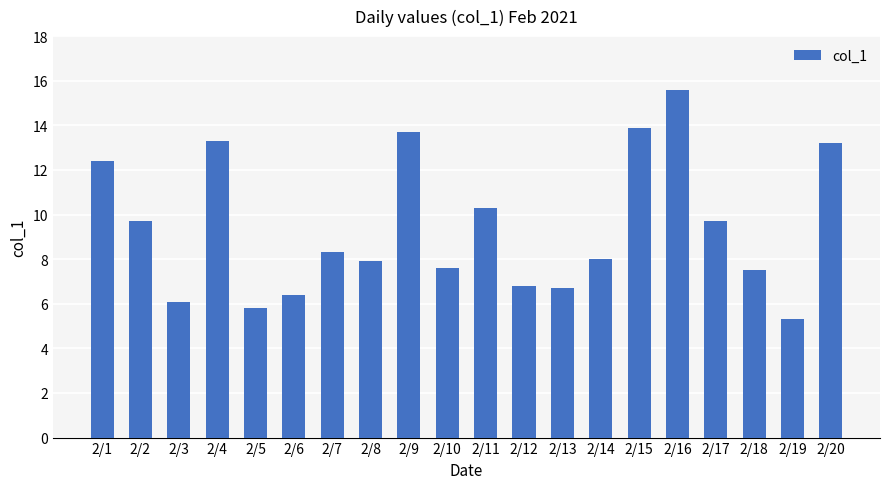

Does the chart contain any negative values?

No